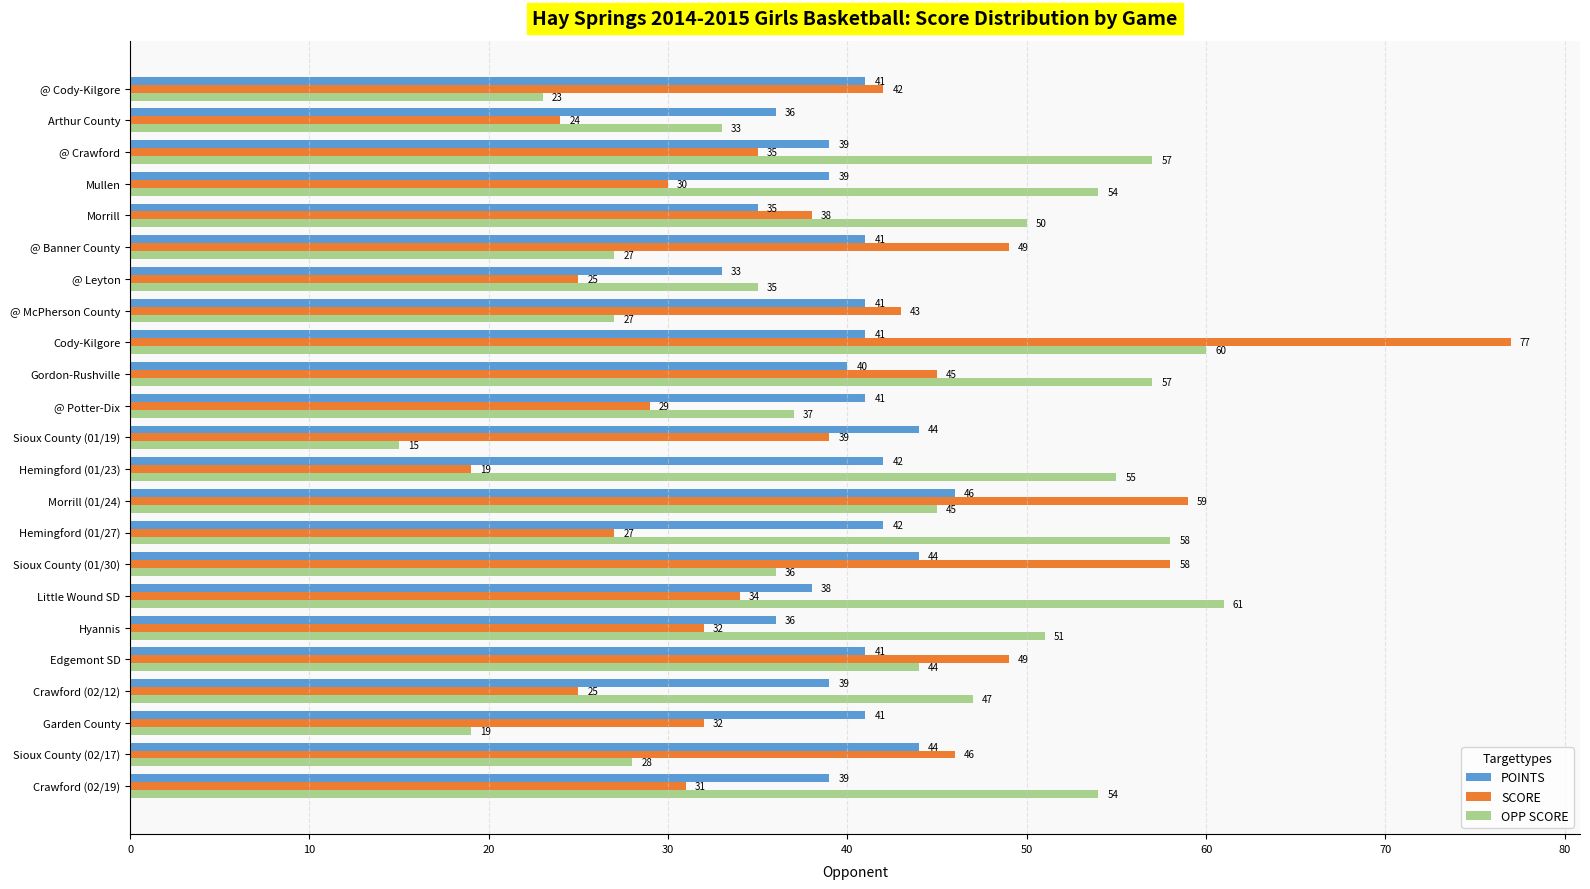

The OPP SCORE series shows 35 at Hemingford (01/23). True or false?

False